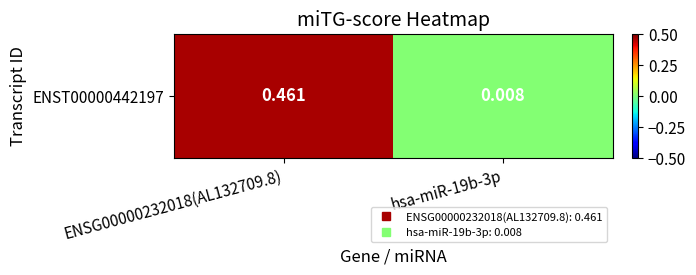

What is the sum of all values?

0.5